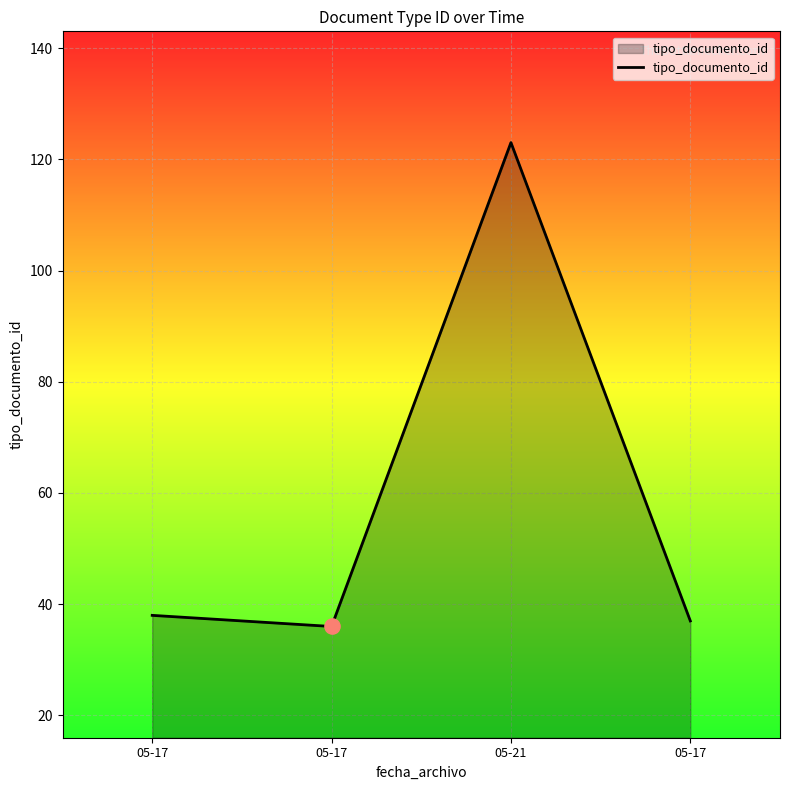

What is the change in value from 05-21 to 05-17?

-86